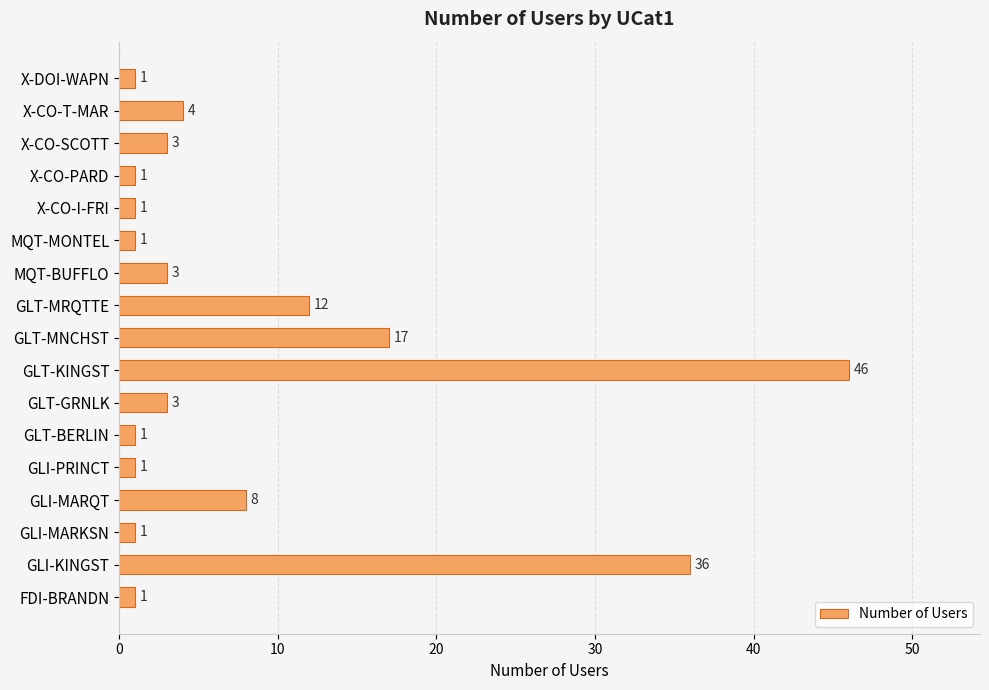

Is it true that the value at X-CO-T-MAR is 4?

True